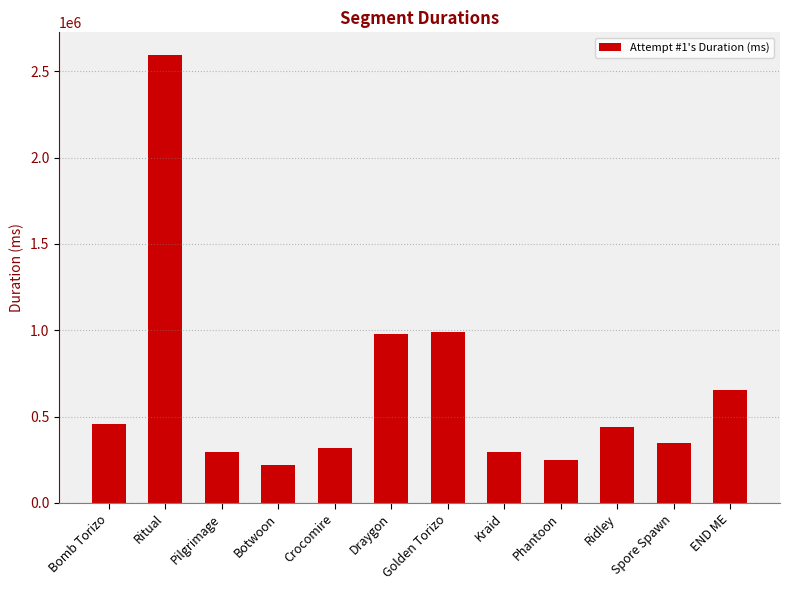

What is the label of the 3rd bar from the right?

Ridley